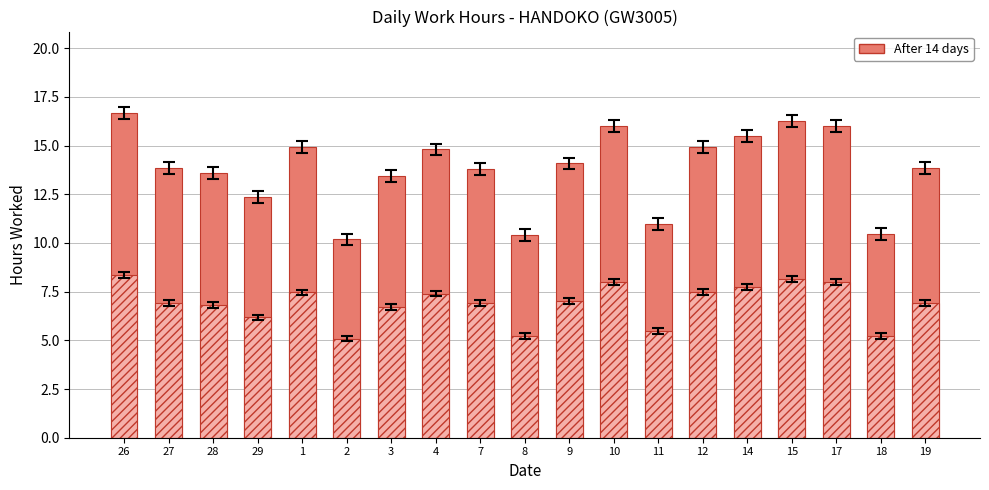

Which label corresponds to the smallest value in the chart?

2